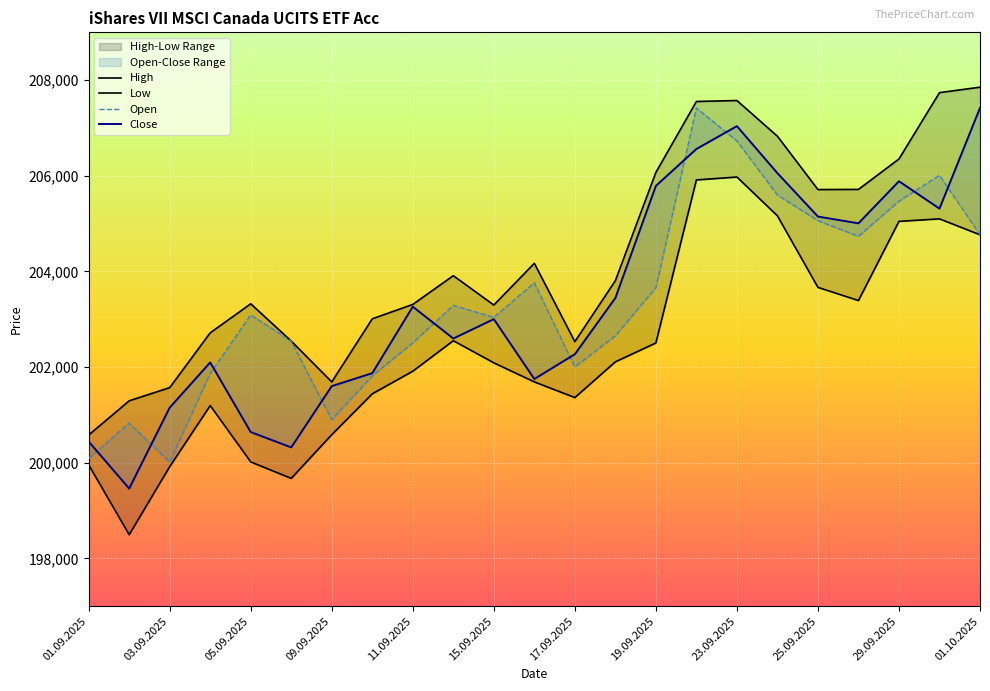

In Close, how many points are lower than both neighbors (excluding endpoints)?

6